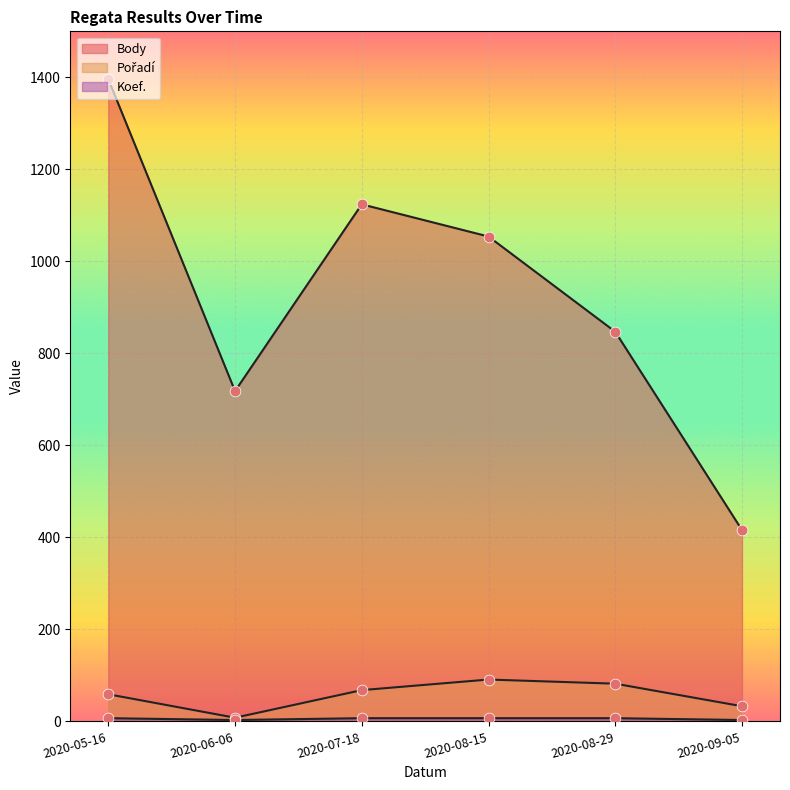

Which series has the largest total across all categories?

Body